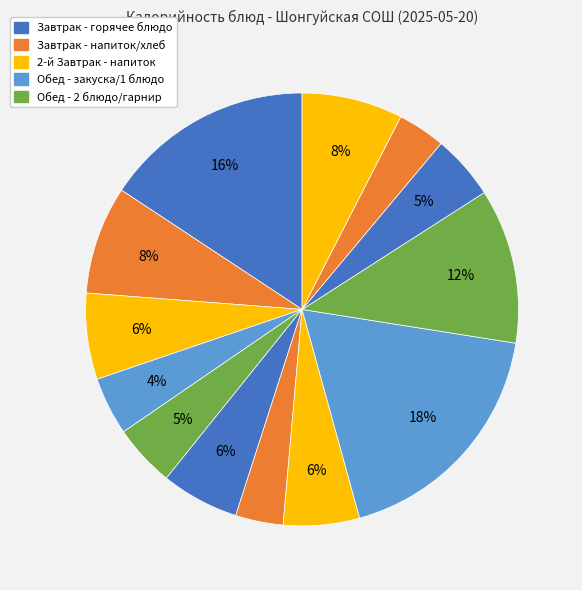

To the nearest percent, what is the difference between the largest and smallest slice percentages?

15%